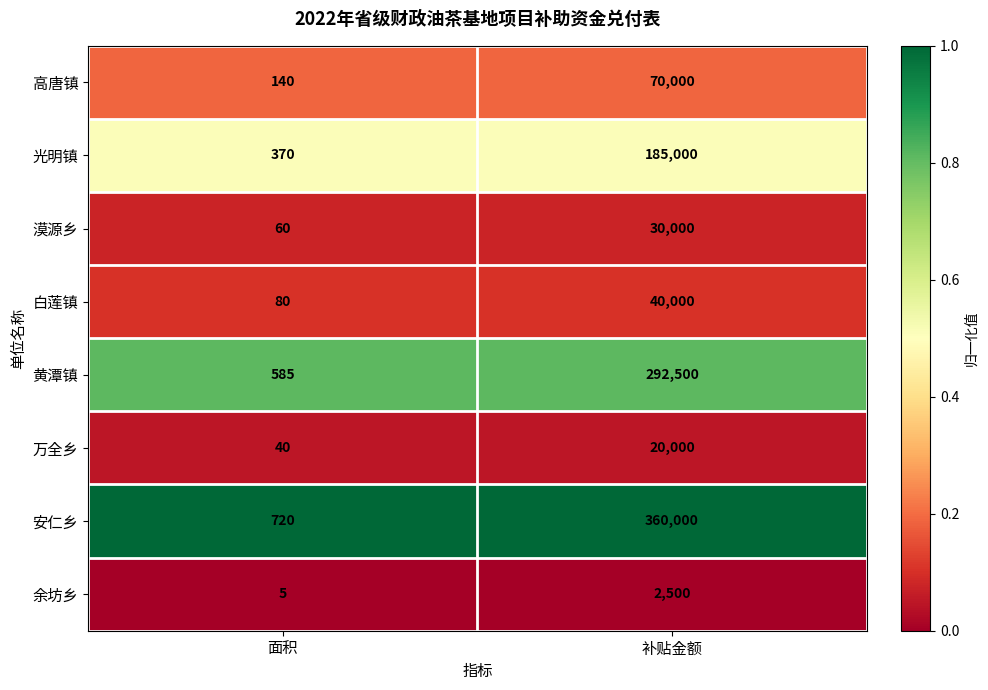

Which series changed the most between 面积 and 补贴金额?

安仁乡